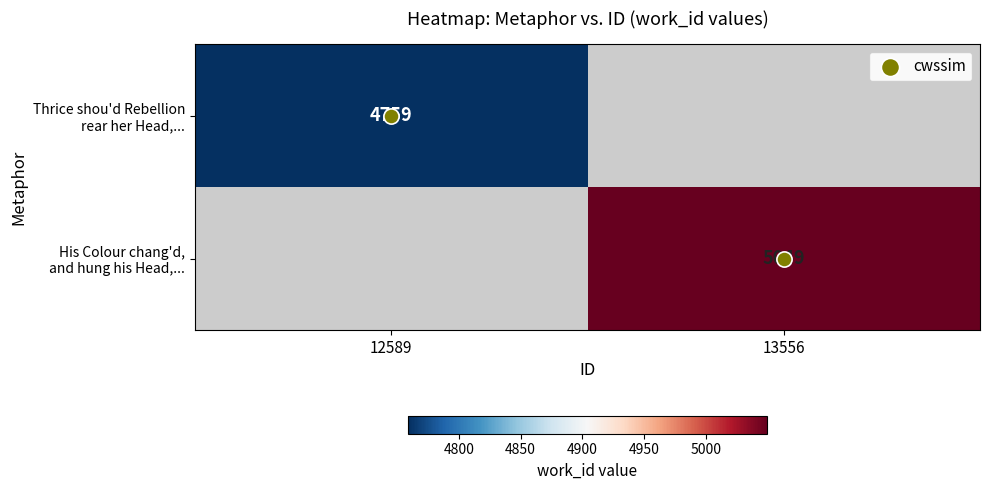

Which series has the largest total across all categories?

cwssim